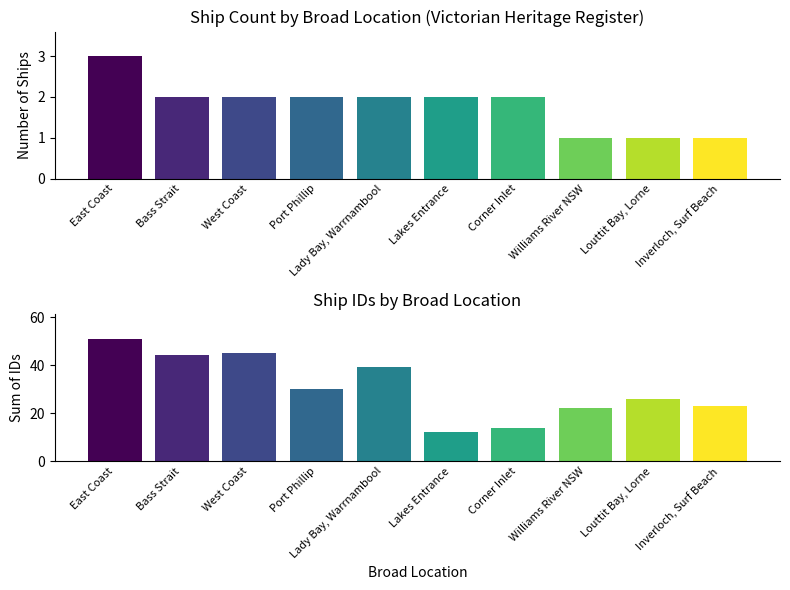

What is the difference between the Count values at Lakes Entrance and East Coast?

1